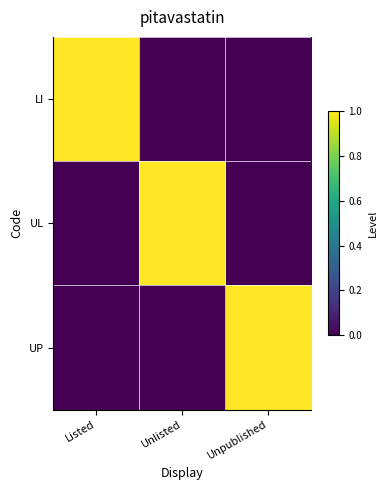

At which category does the chart reach its minimum across all series?

Unlisted